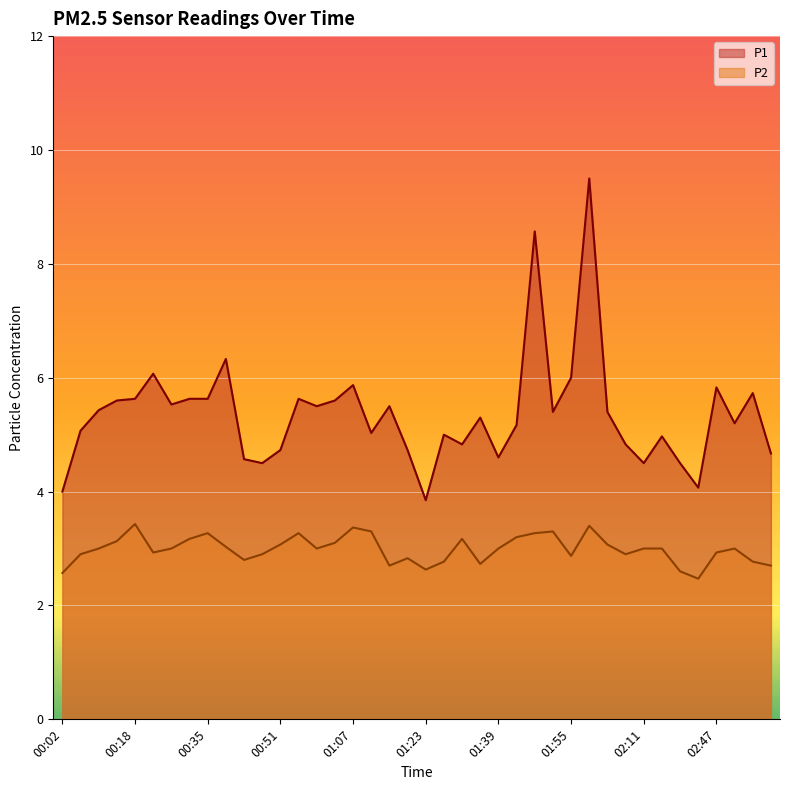

Which series changed the most between 01:47 and 02:51?

P1